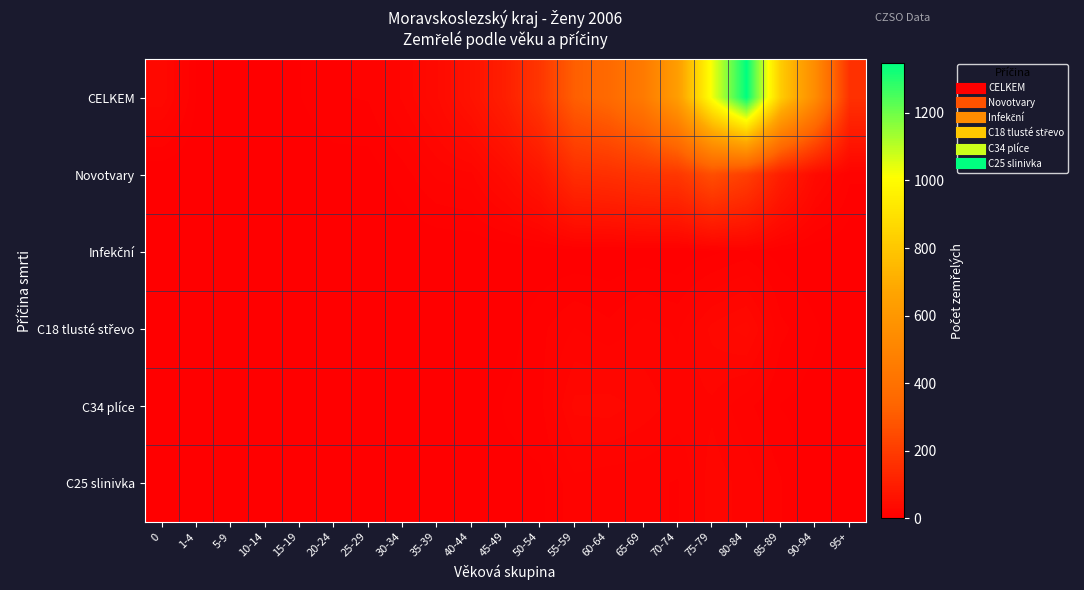

Which label corresponds to the largest value in the chart?

80-84